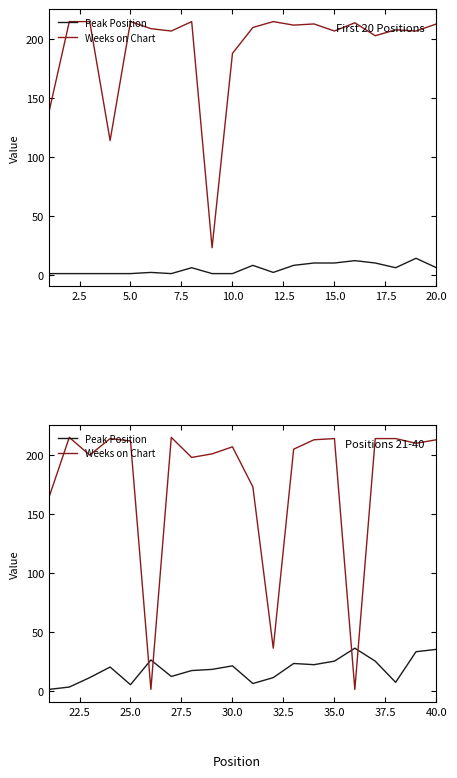

What are all the series names shown in the legend?

Peak Position, Weeks on Chart